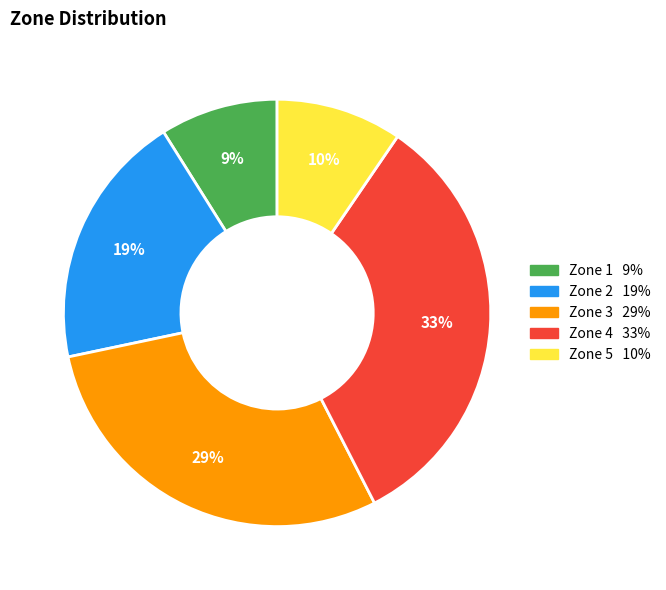

Is there any slice that represents more than half of the pie?

No